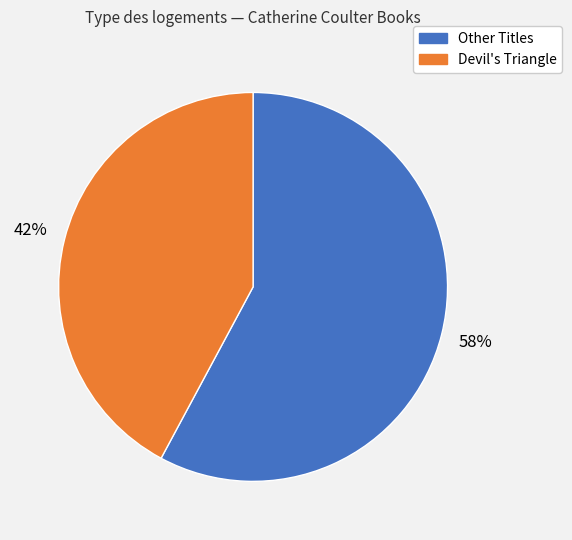

To the nearest percent, what is the difference between the largest and smallest slice percentages?

16%